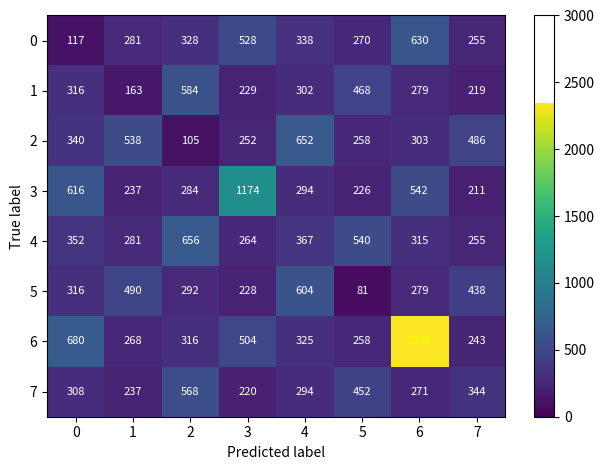

Read the 1 value at 7, to the nearest 5.

220